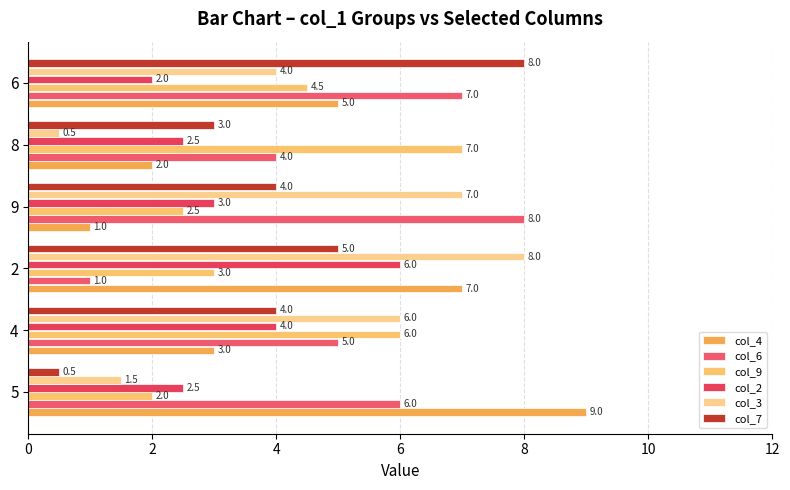

Reading right to left, list all the values displayed in this chart.

col_4: 5.0	2.0	1.0	7.0	3.0	9.0
col_6: 7.0	4.0	8.0	1.0	5.0	6.0
col_9: 4.5	7.0	2.5	3.0	6.0	2.0
col_2: 2.0	2.5	3.0	6.0	4.0	2.5
col_3: 4.0	0.5	7.0	8.0	6.0	1.5
col_7: 8.0	3.0	4.0	5.0	4.0	0.5